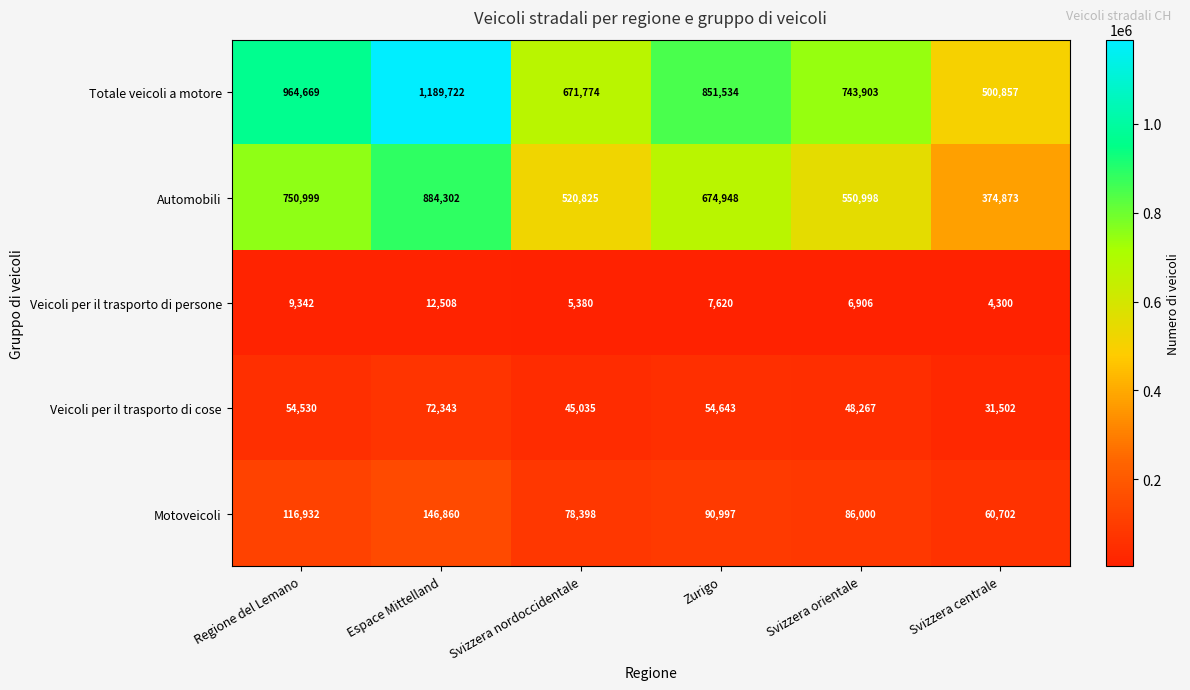

Read the Totale veicoli a motore value at Svizzera orientale, to the nearest 50.

743900